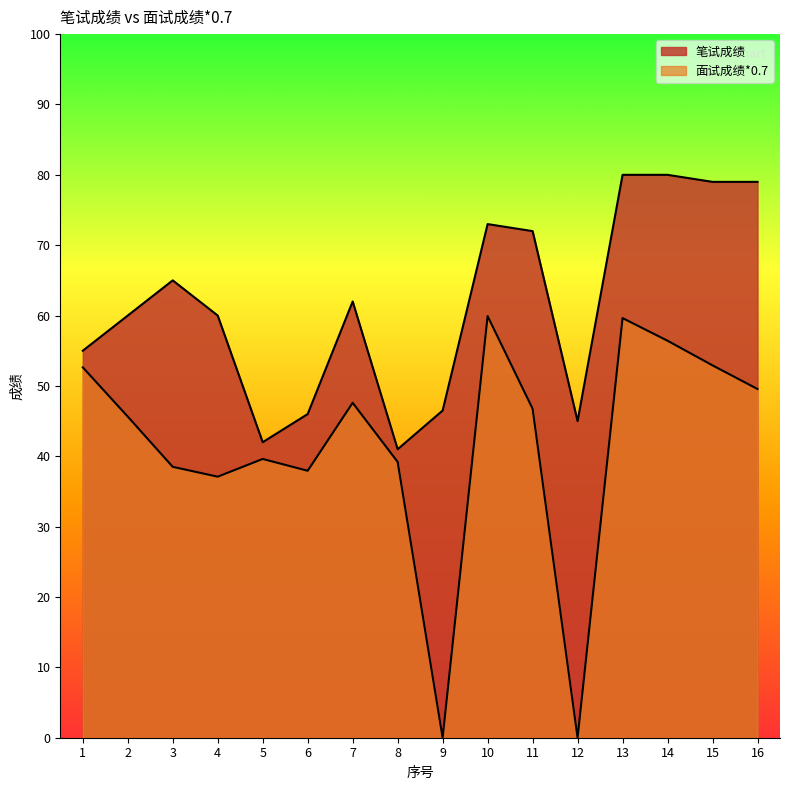

At which label is 面试成绩*0.7 closest to 29?

4